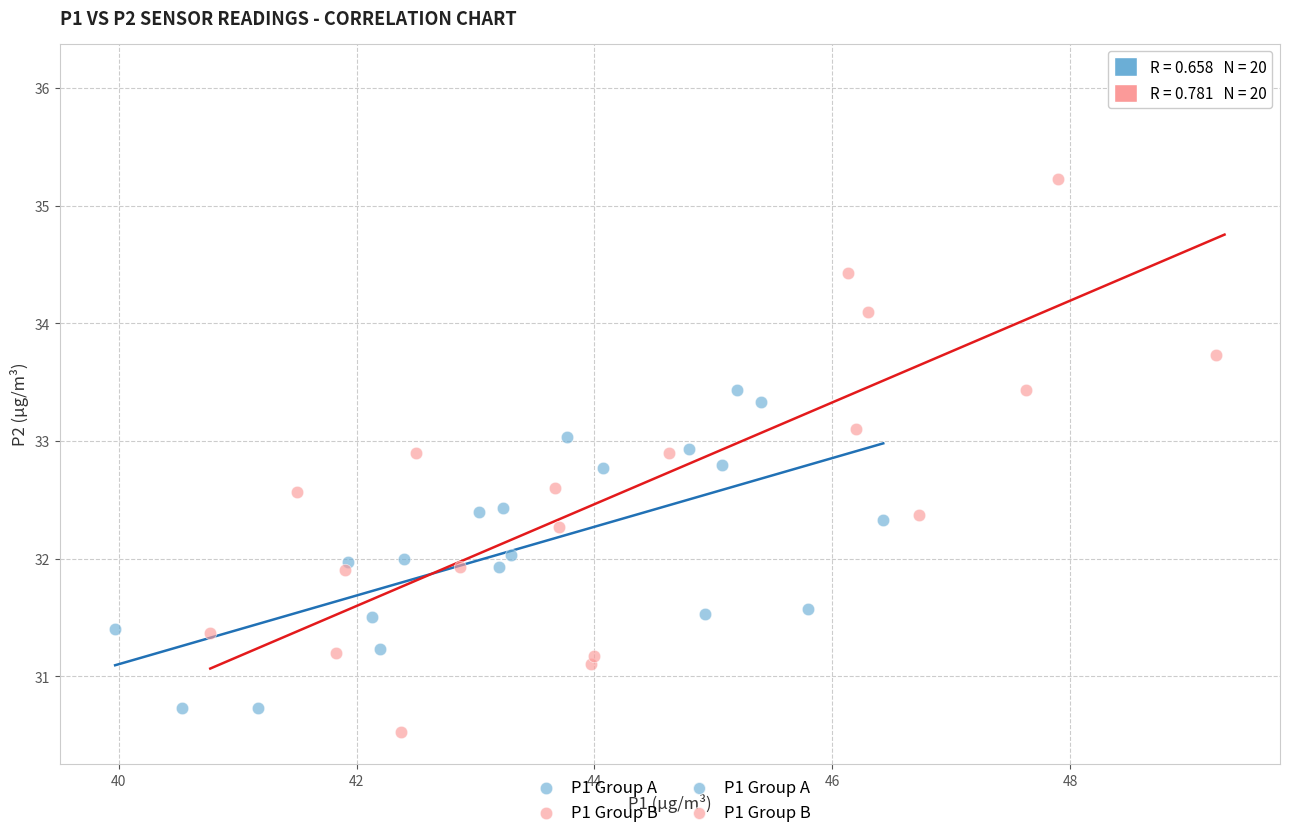

Which series reaches the maximum Y coordinate?

P1 Group B